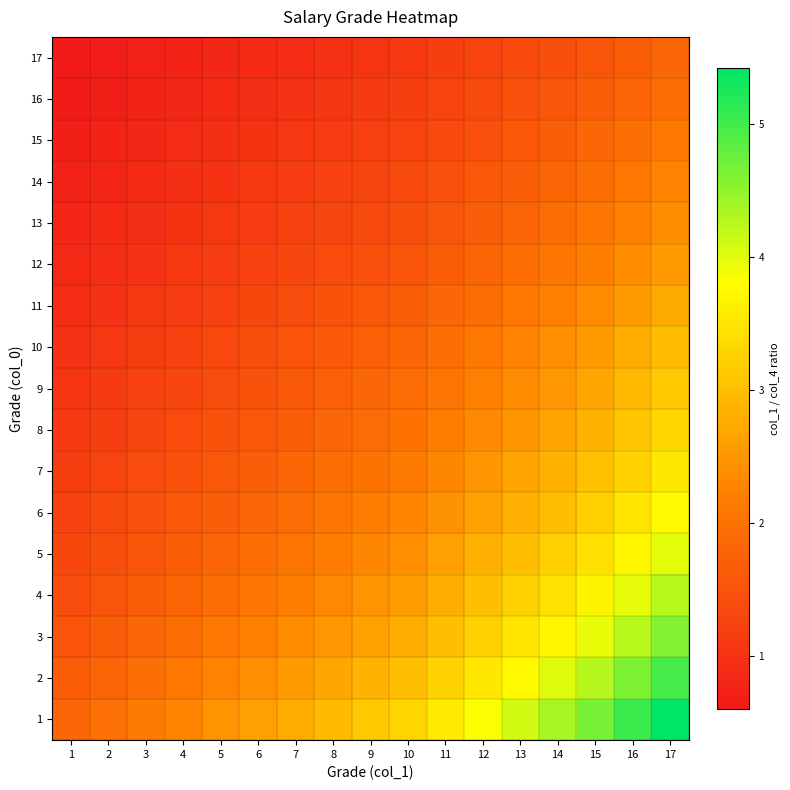

What is the spread (max minus min) of values at 12?

2.6